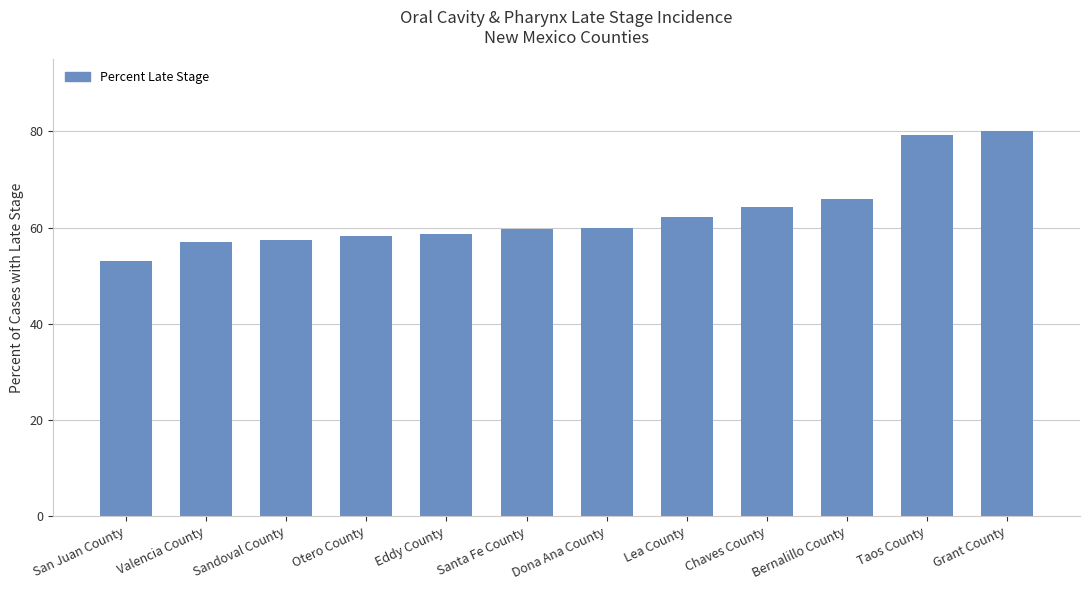

The chart shows a value of 53.1 at San Juan County. True or false?

True